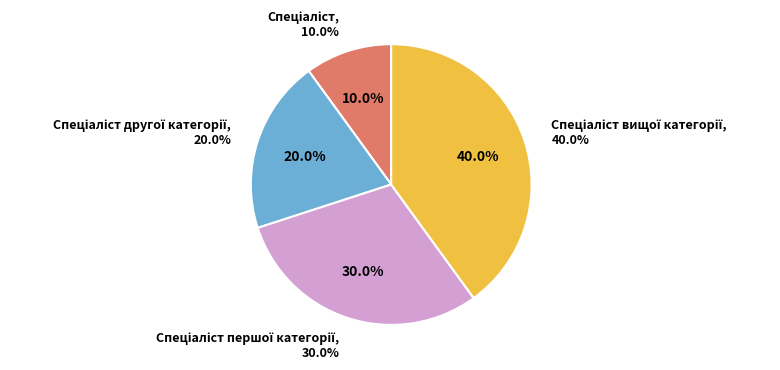

Is Спеціаліст другої категорії the majority of the pie?

No